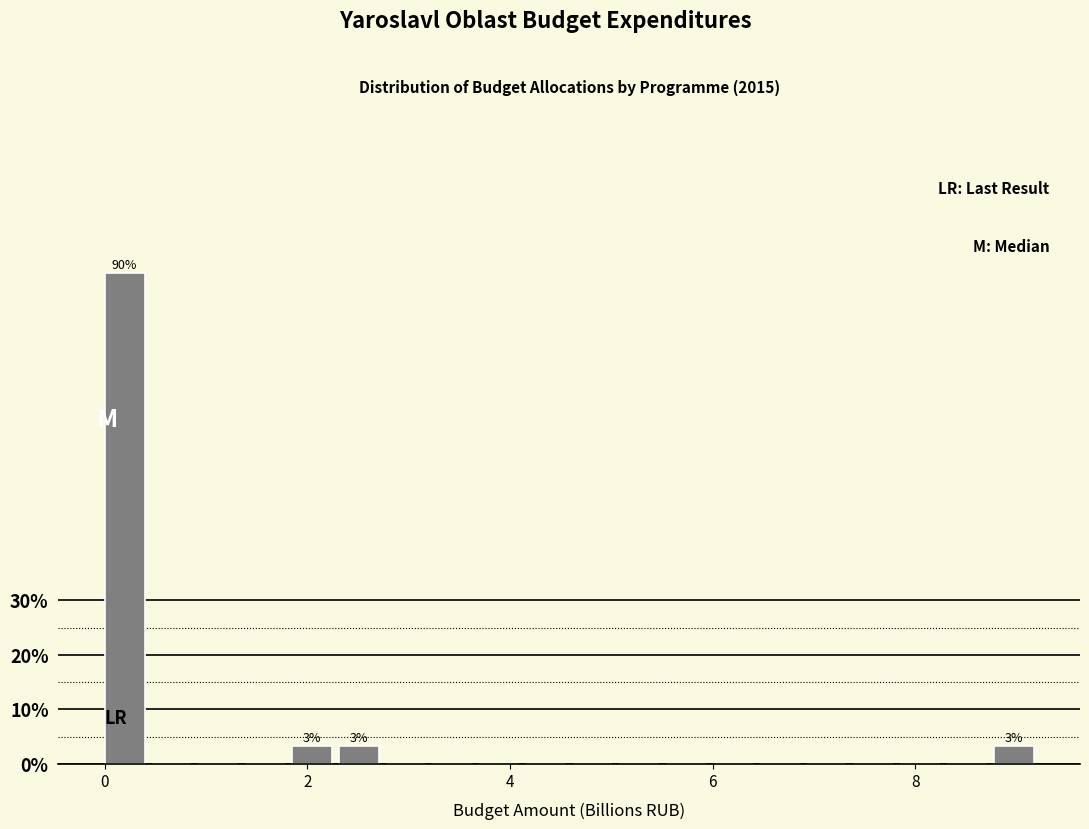

Around what value on the x-axis is the tallest bar? Give the approximate position of its centre, as read against the axis.

0.2